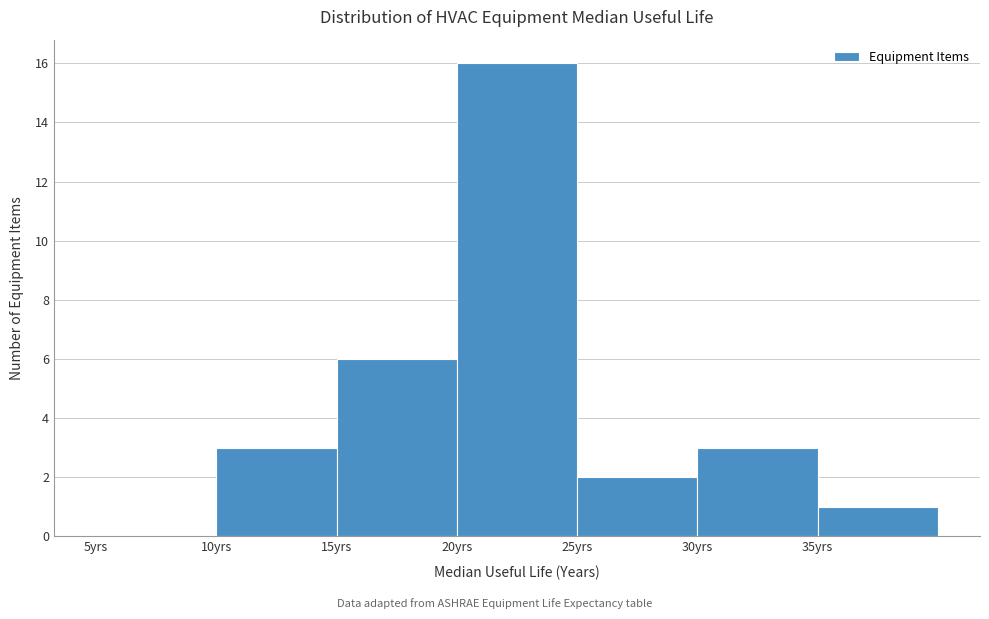

Reading left to right, list every bar in this chart as the range it spans on the x-axis followed by its height. The values are not printed on the chart, so give them approximately, as read against the axis.

5 to 10: 0
10 to 15: 3
15 to 20: 6
20 to 25: 16
25 to 30: 2
30 to 35: 3
35 to 40: 1